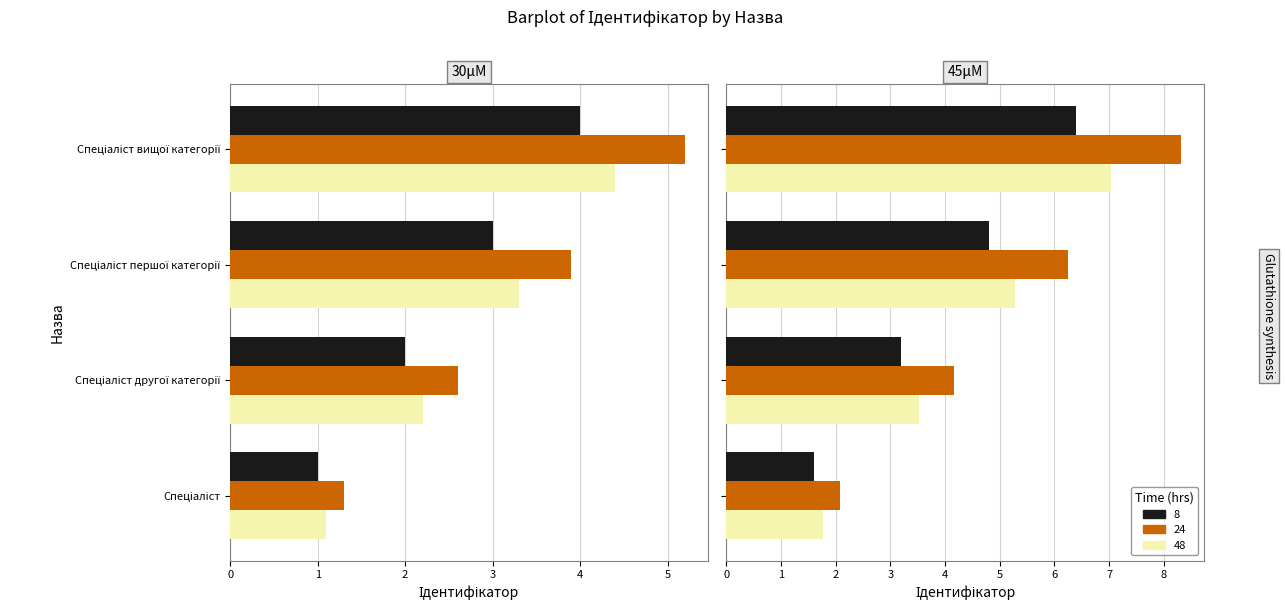

What is the label of the 2nd bar from the right?

Спеціаліст першої категорії